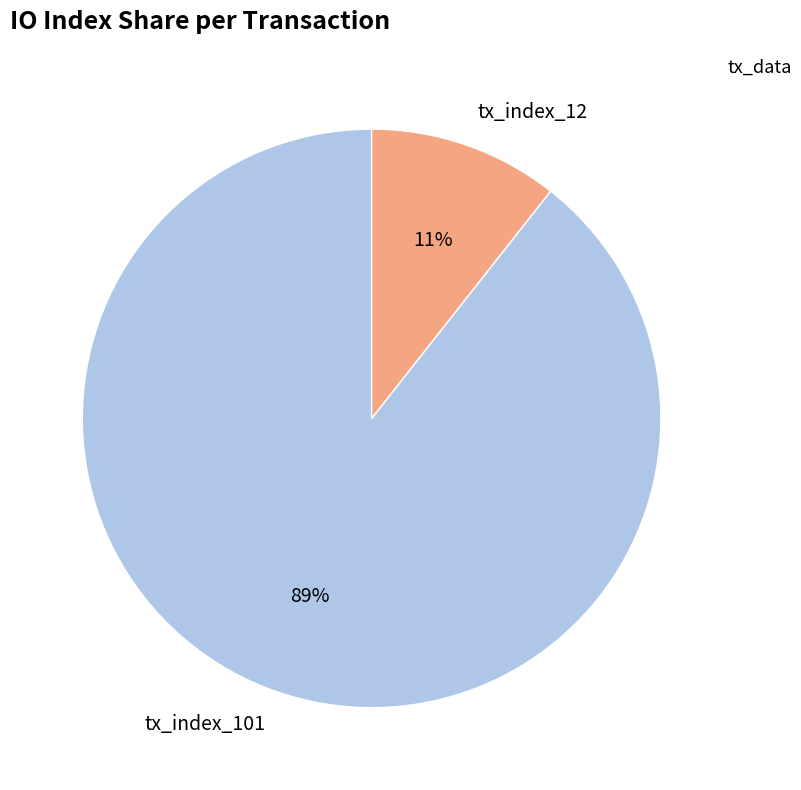

What is the largest slice in the pie chart?

tx_index_101